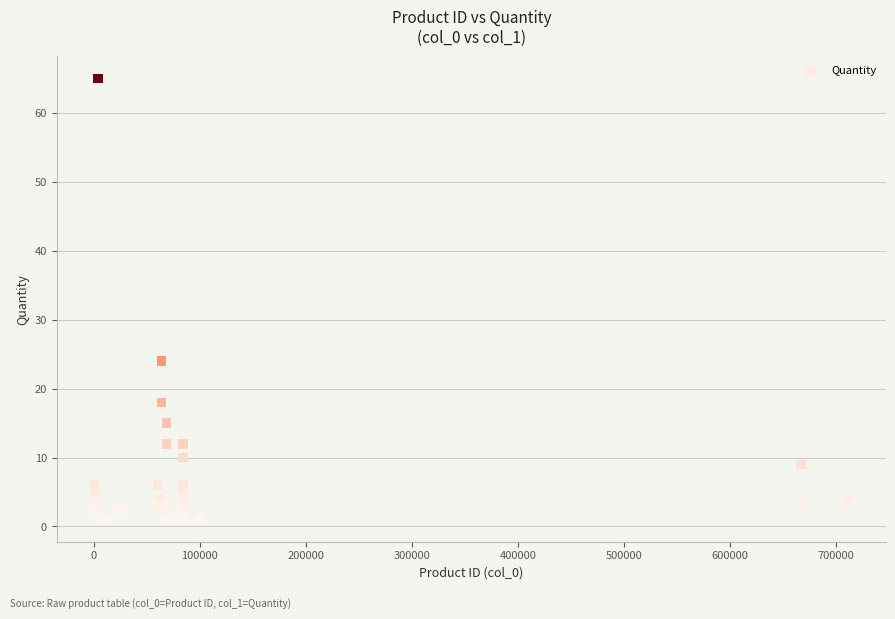

What Y value in the scatter plot is closest to 33?

24.0